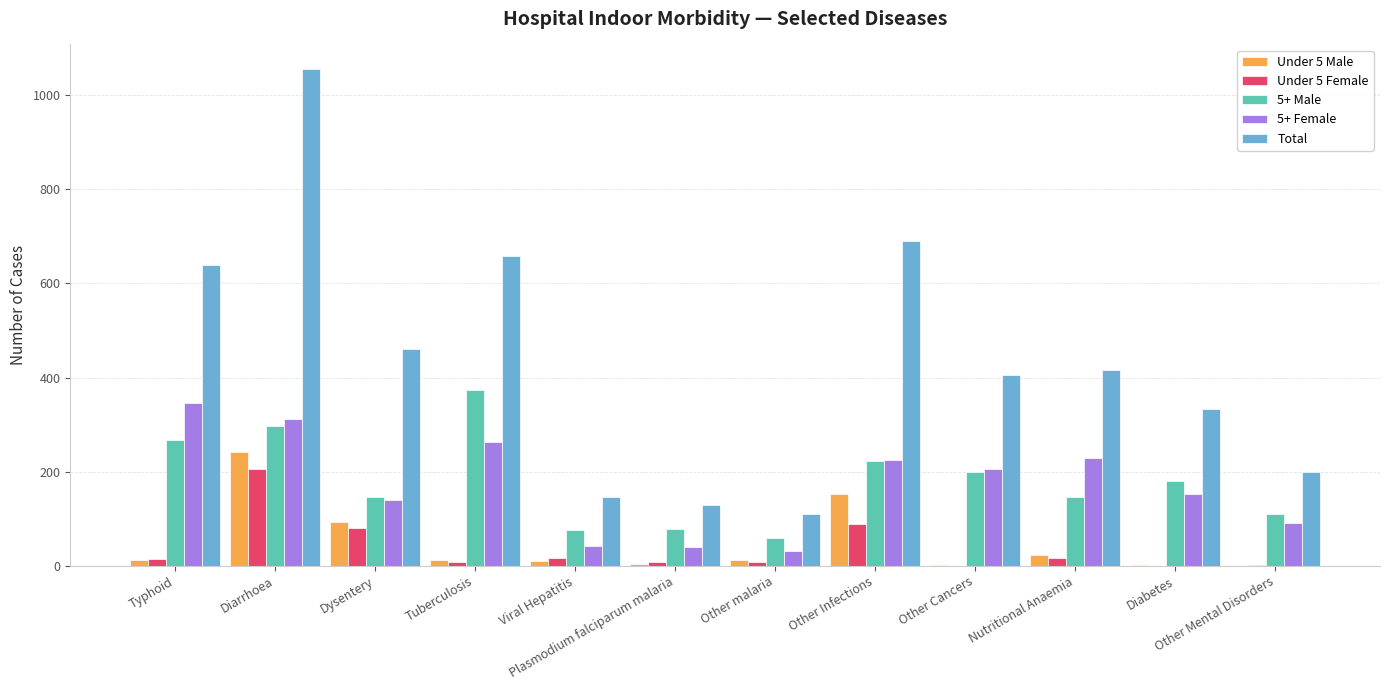

Which series has the largest total across all categories?

Total